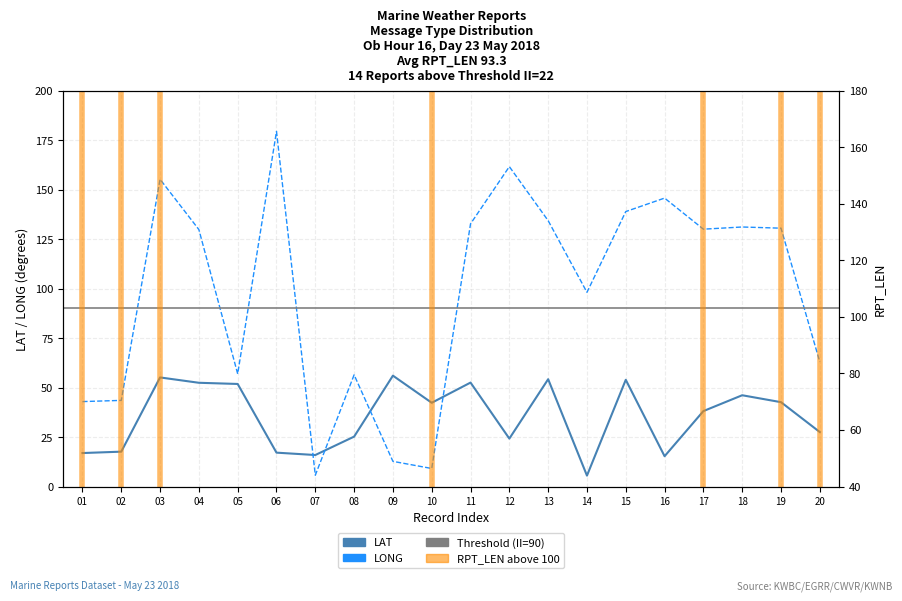

What is the sum of the LAT values at 06 and 19?

59.7